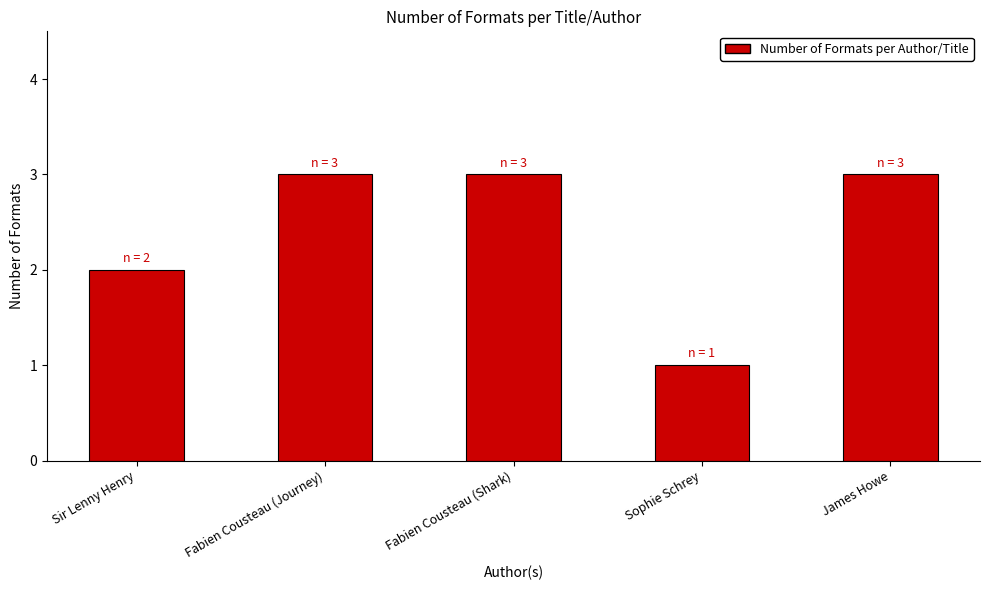

What is the label of the 4th bar from the left?

Sophie Schrey